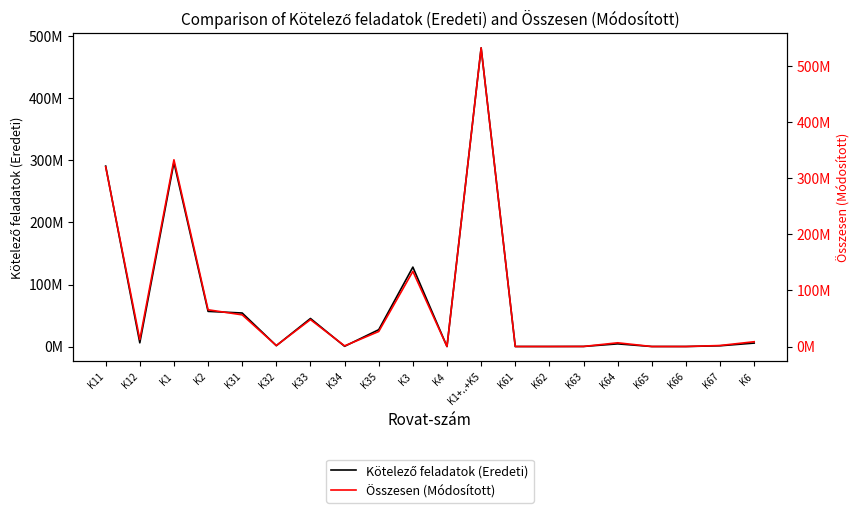

What is the greatest value displayed?

532511341